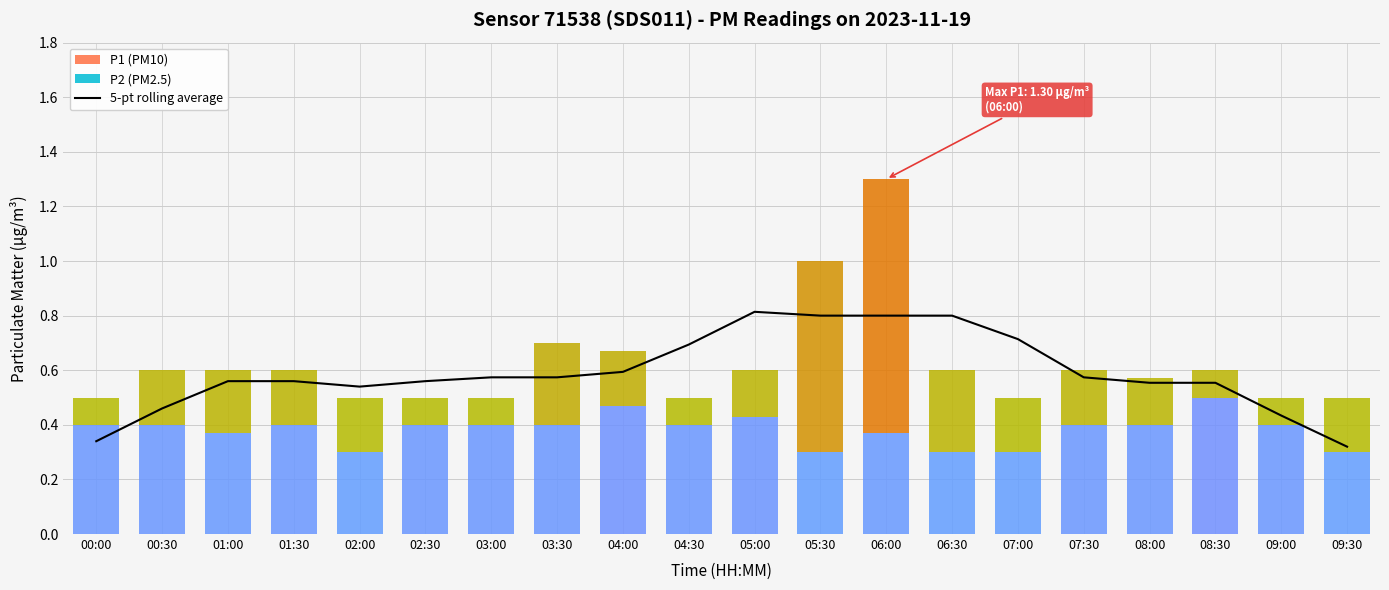

True or false: there are more than 2 points higher than both neighbors.

False